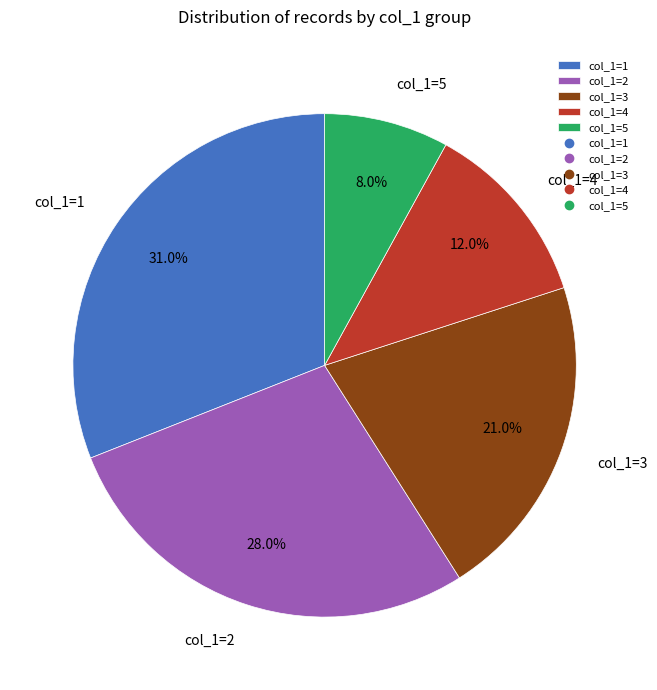

To the nearest percent, what is the average slice percentage?

20%